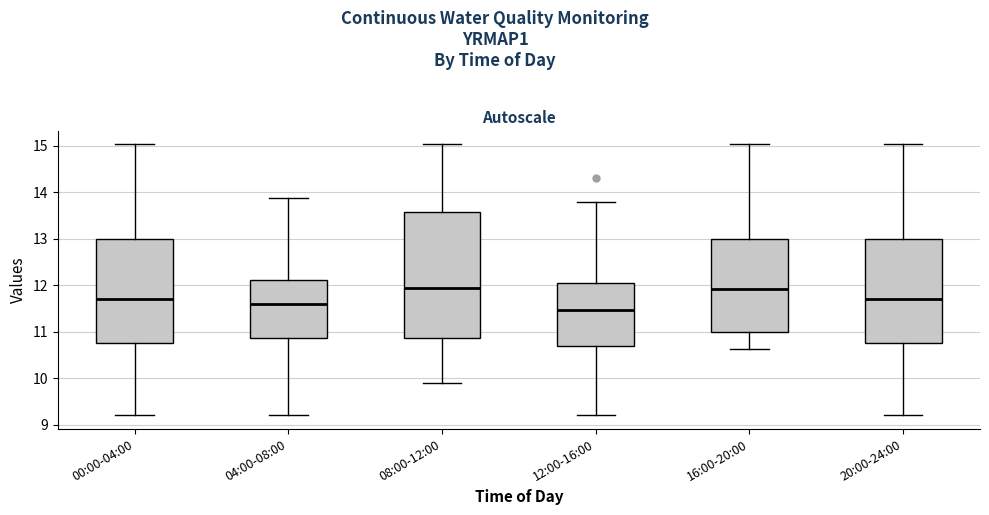

Which box is the tallest, from its lower edge to its upper edge?

08:00-12:00